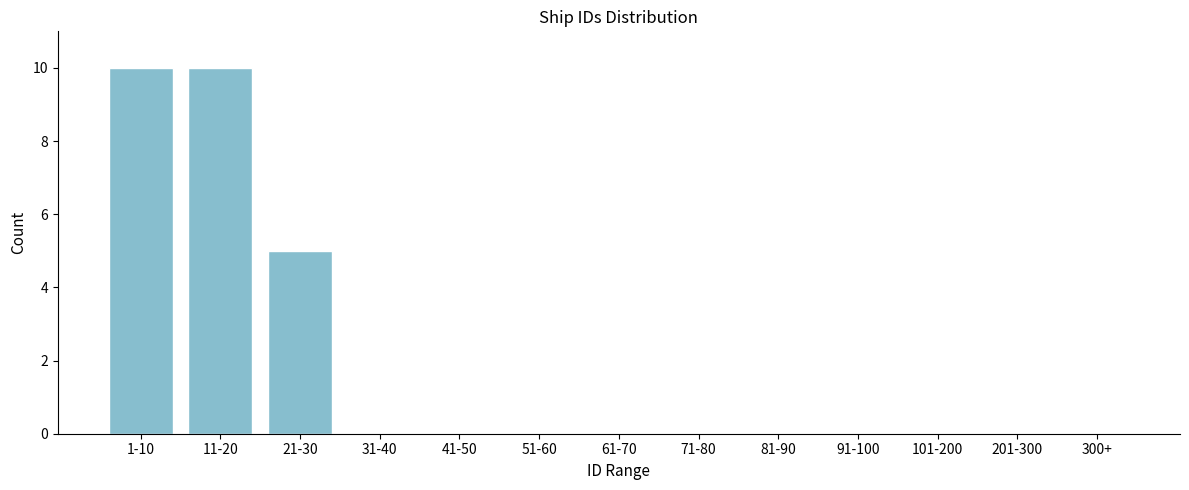

Reading left to right, what are all the values shown in this chart?

1-10=10	11-20=10	21-30=5	31-40=0	41-50=0	51-60=0	61-70=0	71-80=0	81-90=0	91-100=0	101-200=0	201-300=0	300+=0